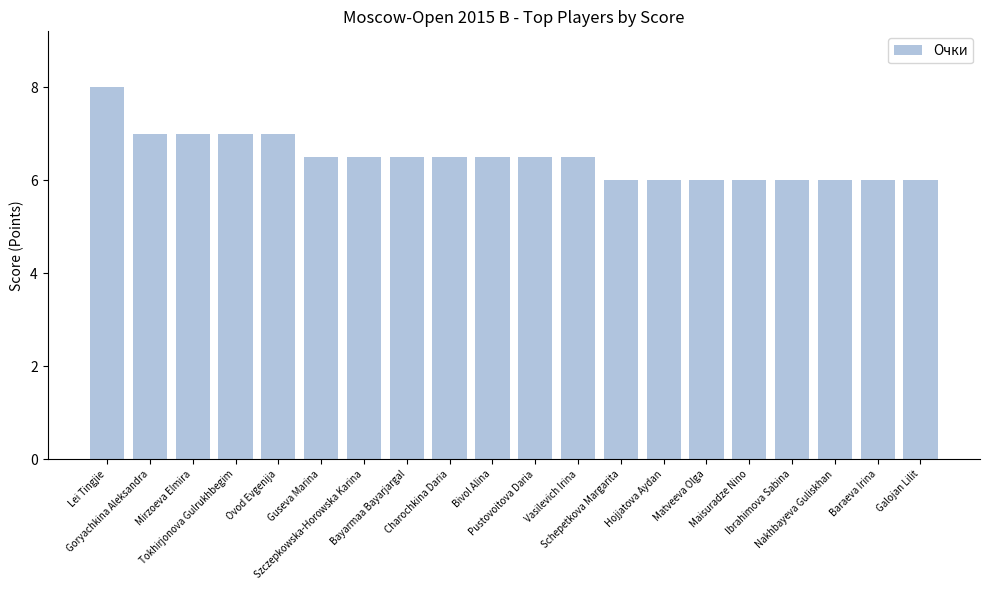

What is the ratio of the value at Ibrahimova Sabina to the value at Hojjatova Aydan?

1.0